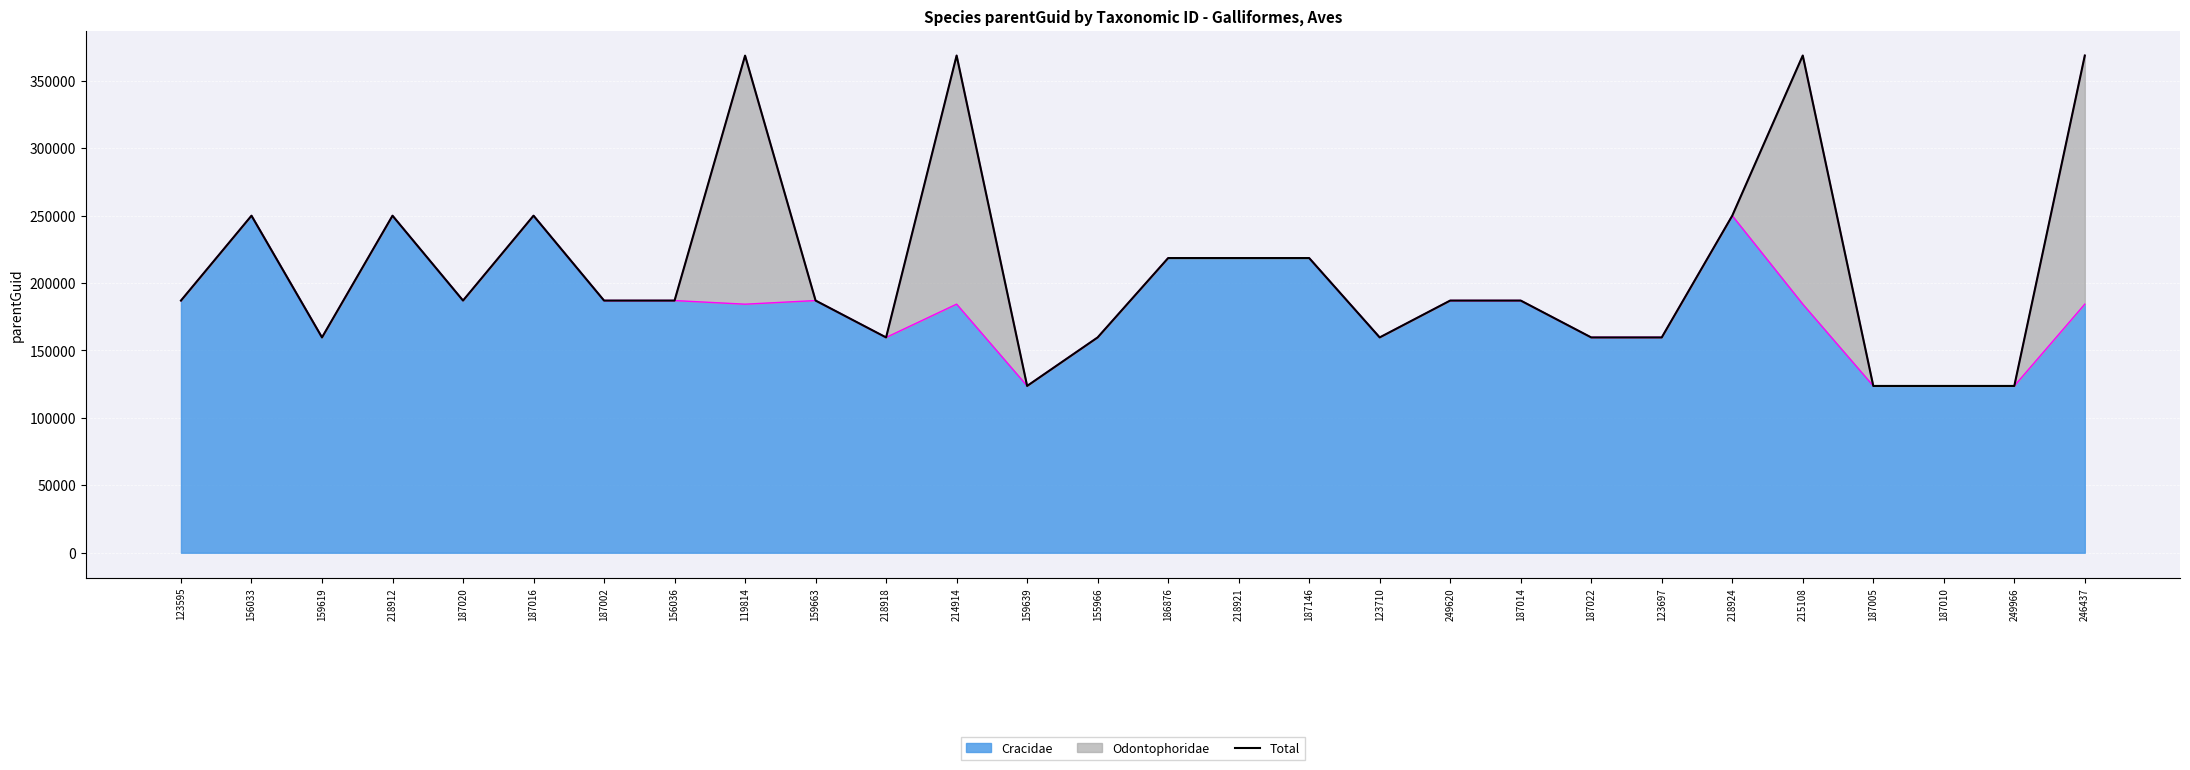

Which category has the lowest value across all series?

159639